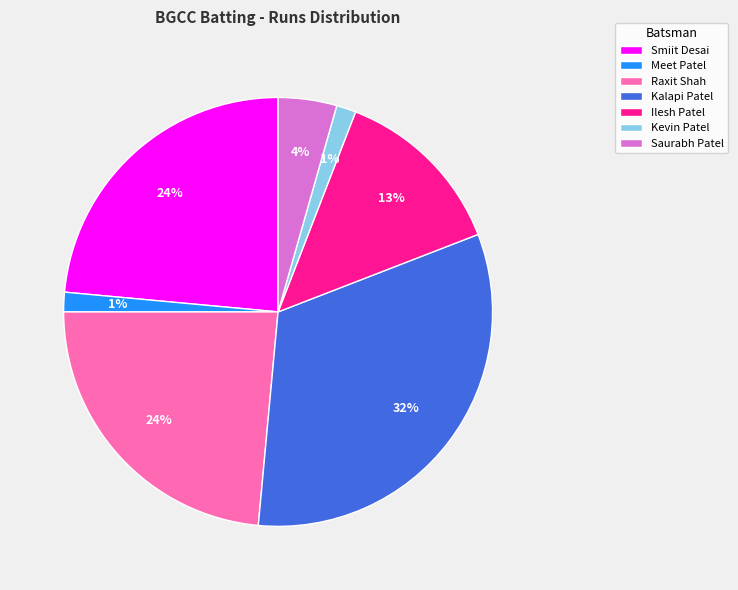

Is it true that Meet Patel is 1% of the pie?

True